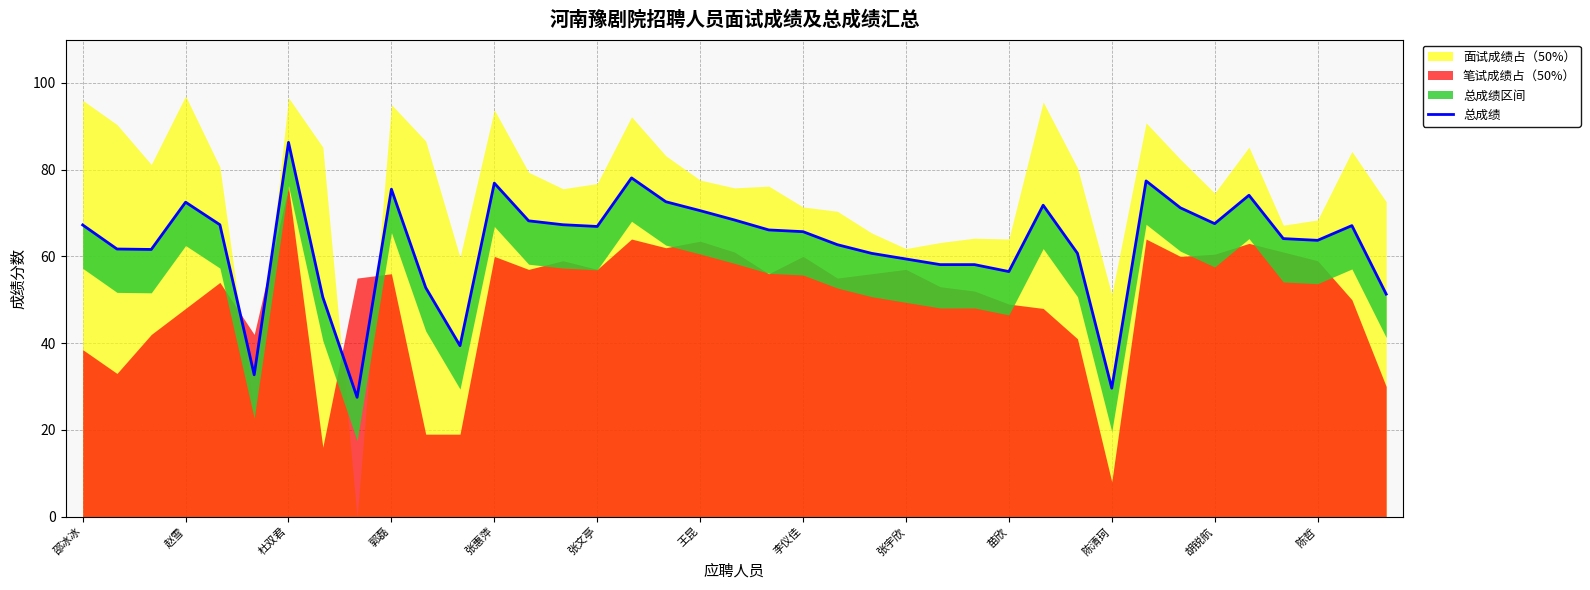

What is the difference between the second highest and minimum values?

50.6